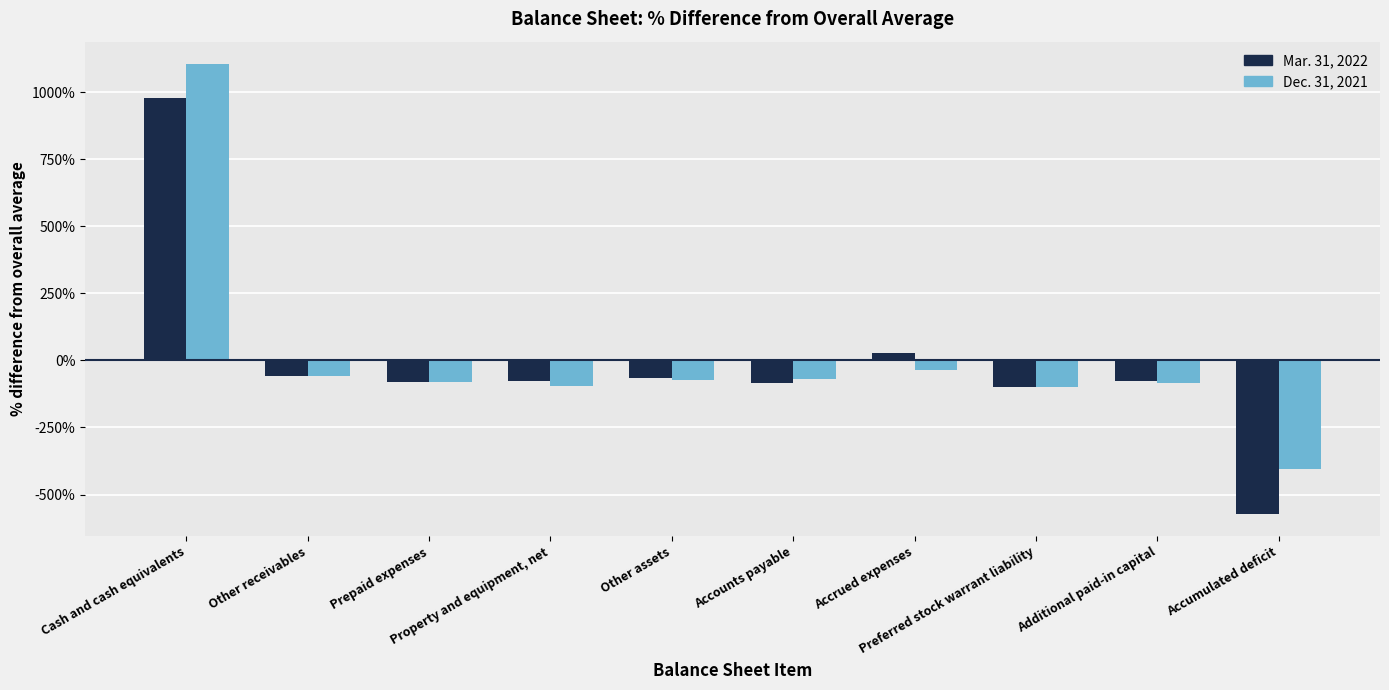

How many bars are there in each group?

2